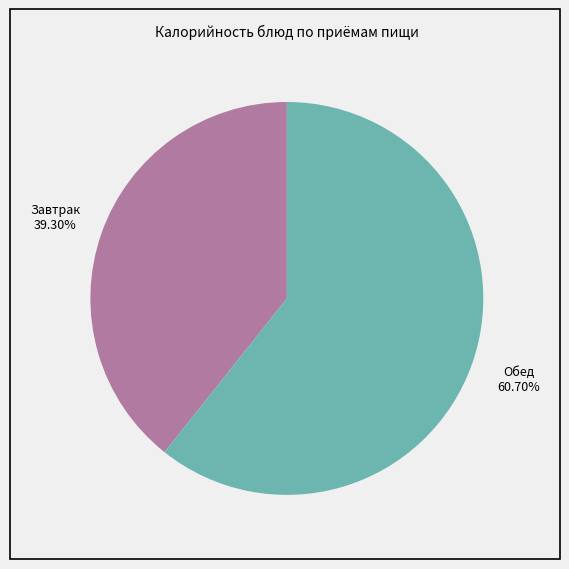

Is there a majority slice in this chart?

Yes